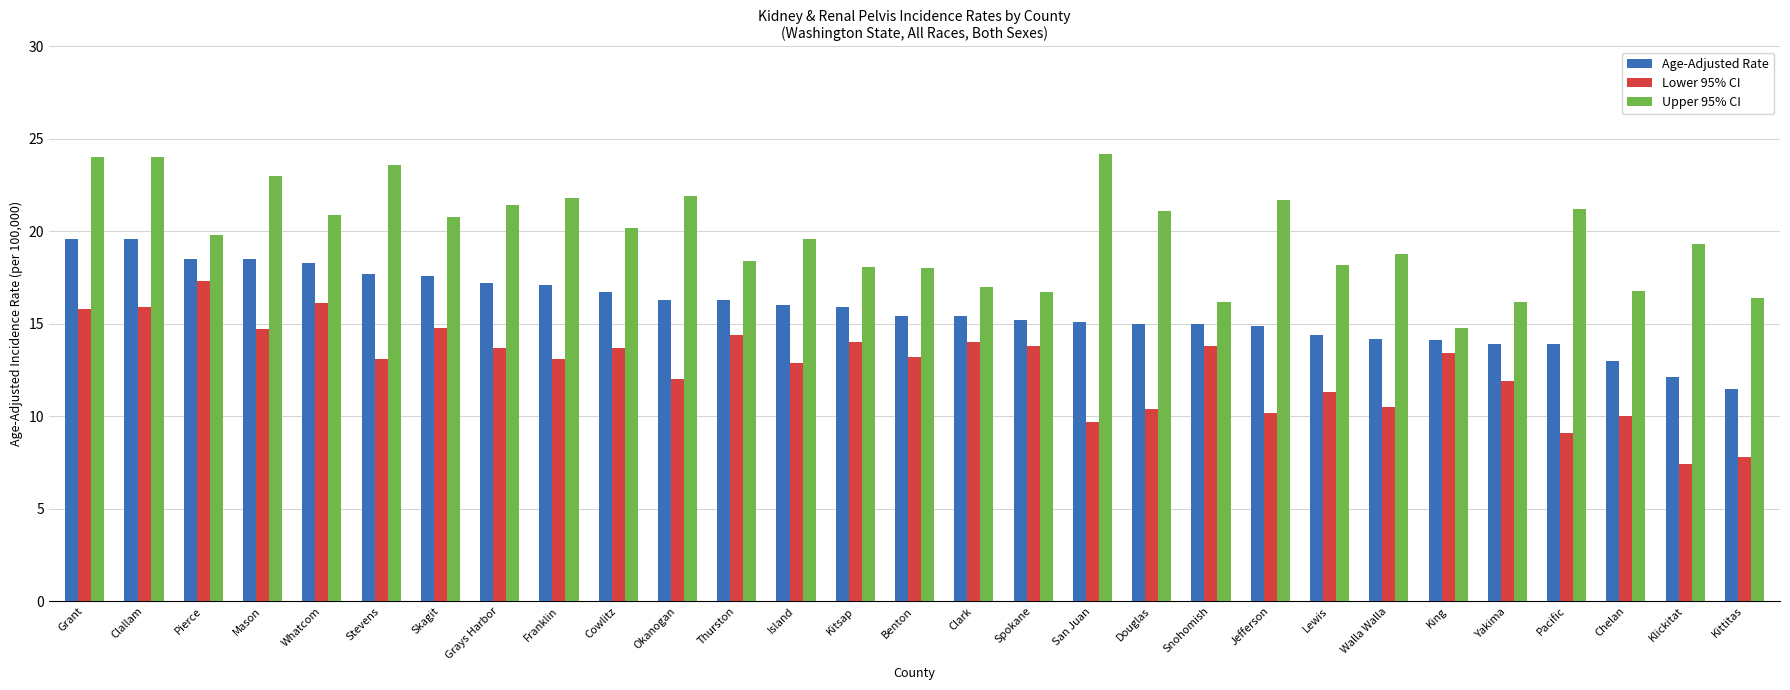

What is the approximate value of Age-Adjusted Rate at Thurston?

16.3